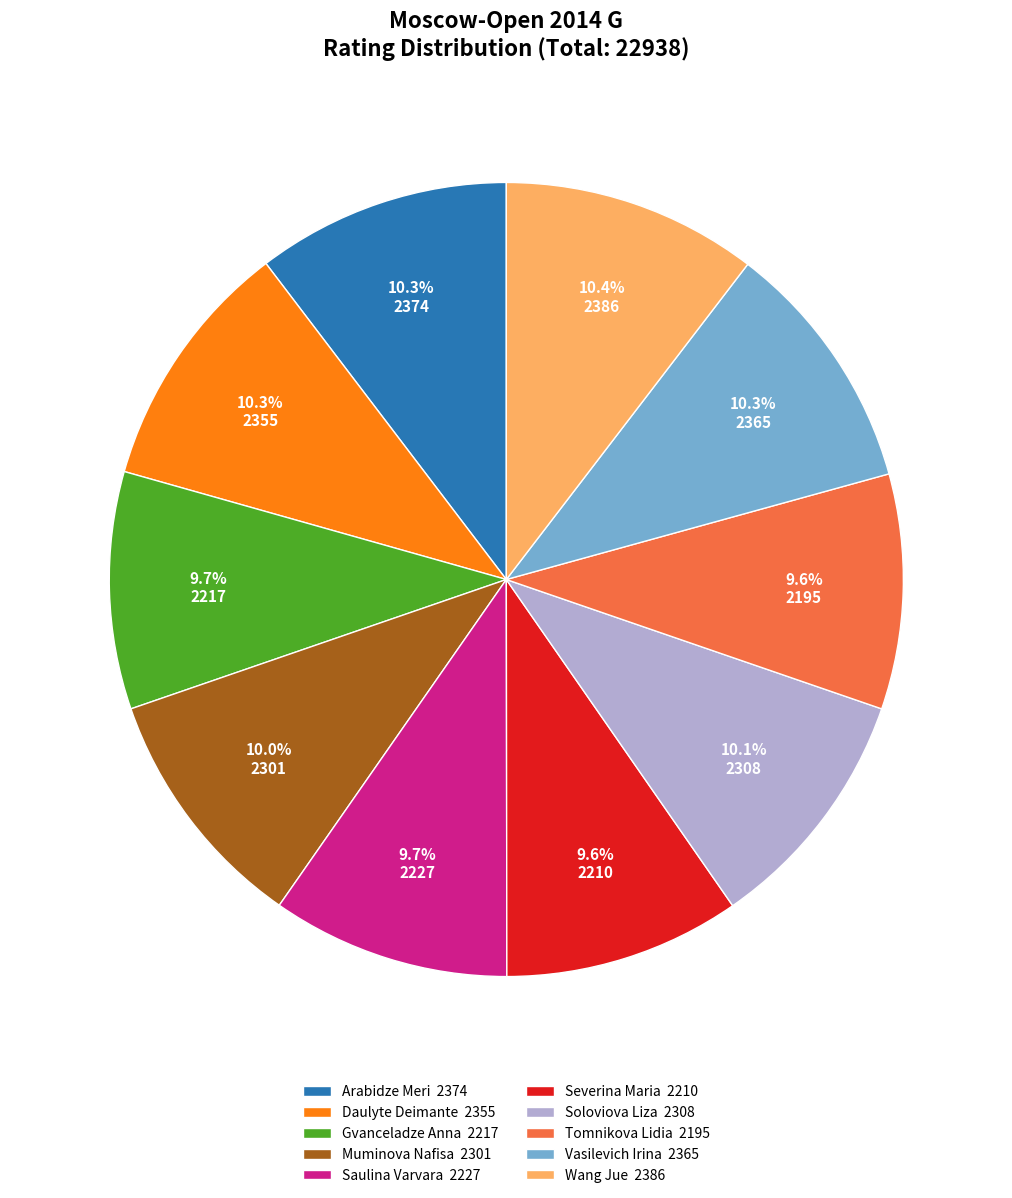

Is Wang Jue the majority of the pie?

No